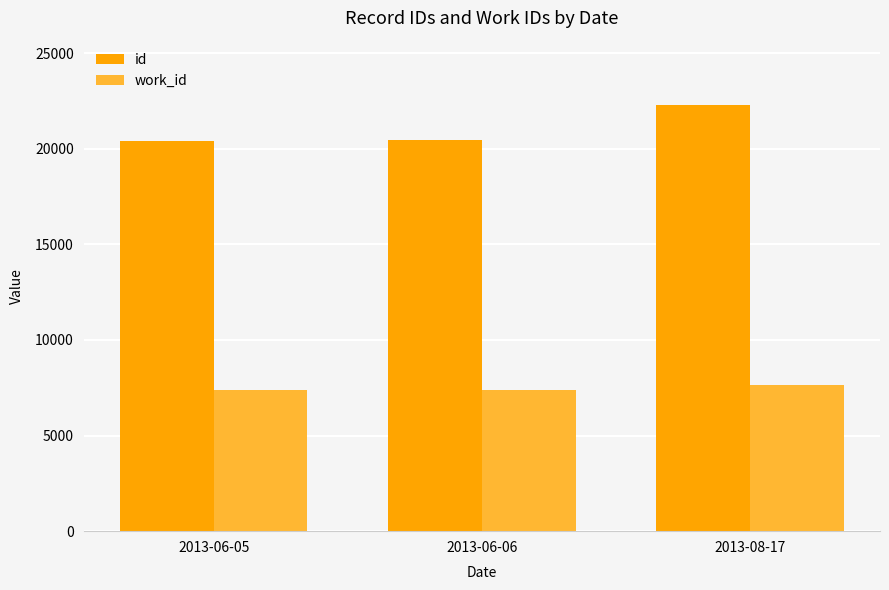

What position from the left is 2013-08-17?

3